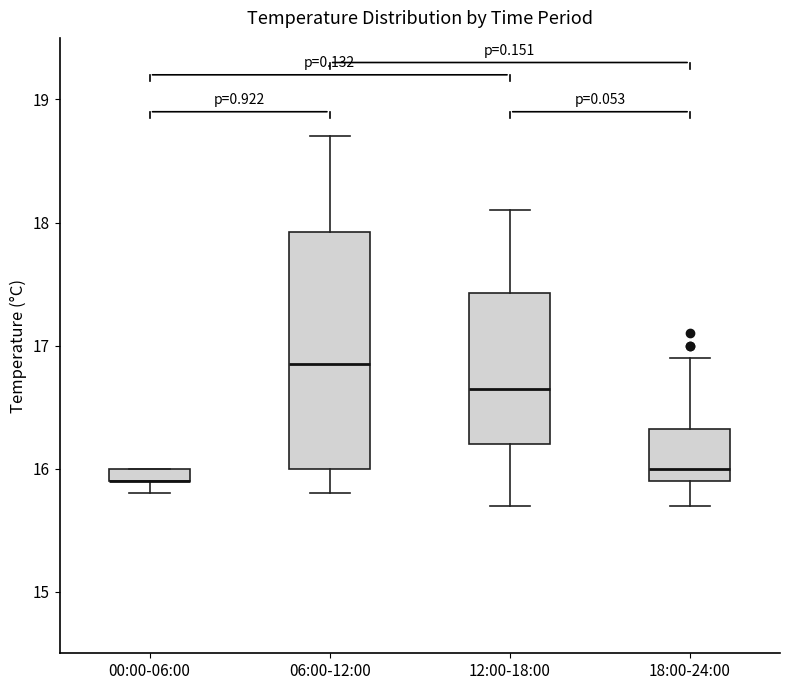

Where is the lower edge of the box for 12:00-18:00 on the y-axis? The values are not printed on the chart, so give them approximately, as read against the axis.

16.2